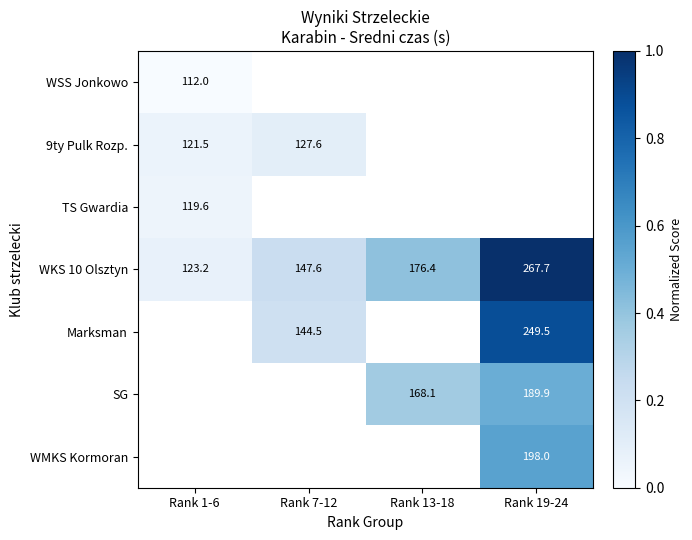

At which category does the chart reach its peak across all series?

Rank 19-24